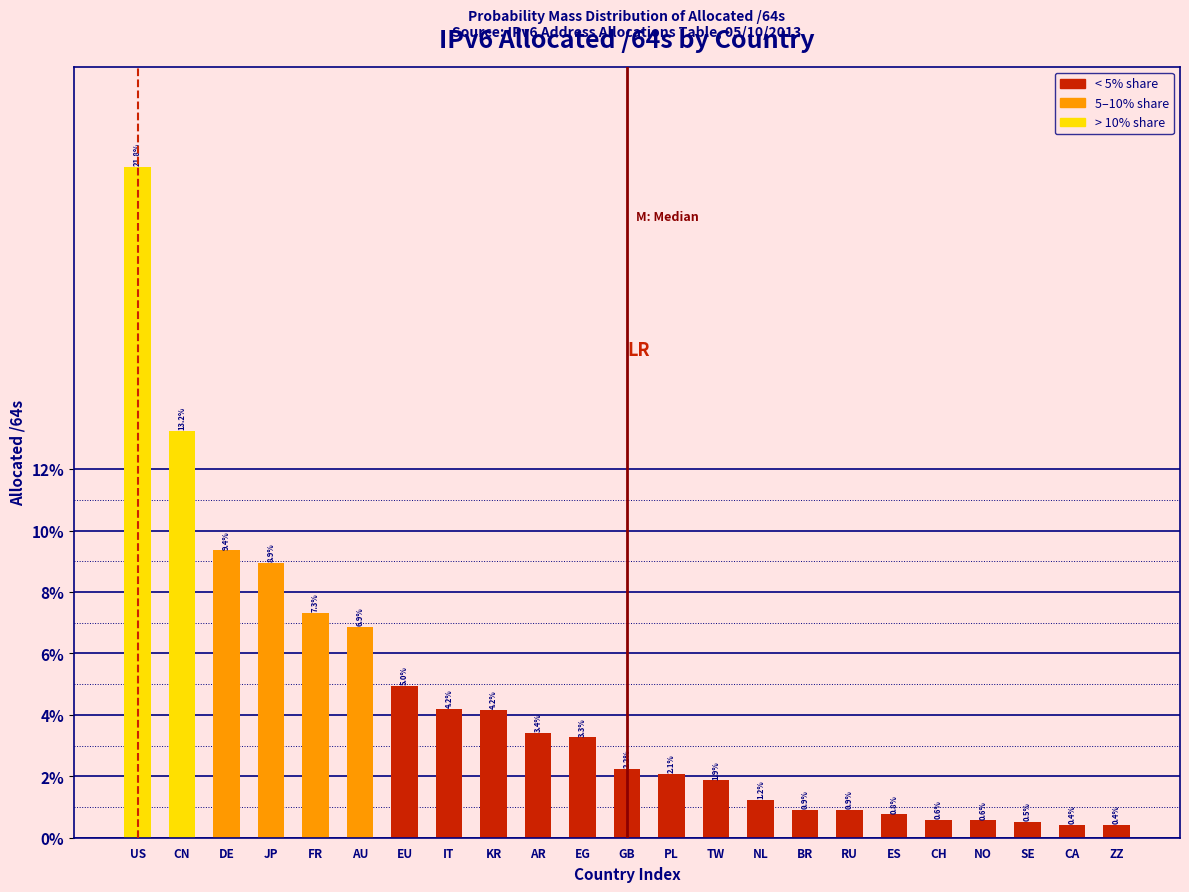

Reading right to left, transcribe all the data shown in this chart.

0.4	0.4	0.5	0.6	0.6	0.8	0.9	0.9	1.2	1.9	2.1	2.2	3.3	3.4	4.2	4.2	5.0	6.9	7.3	8.9	9.4	13.2	21.8